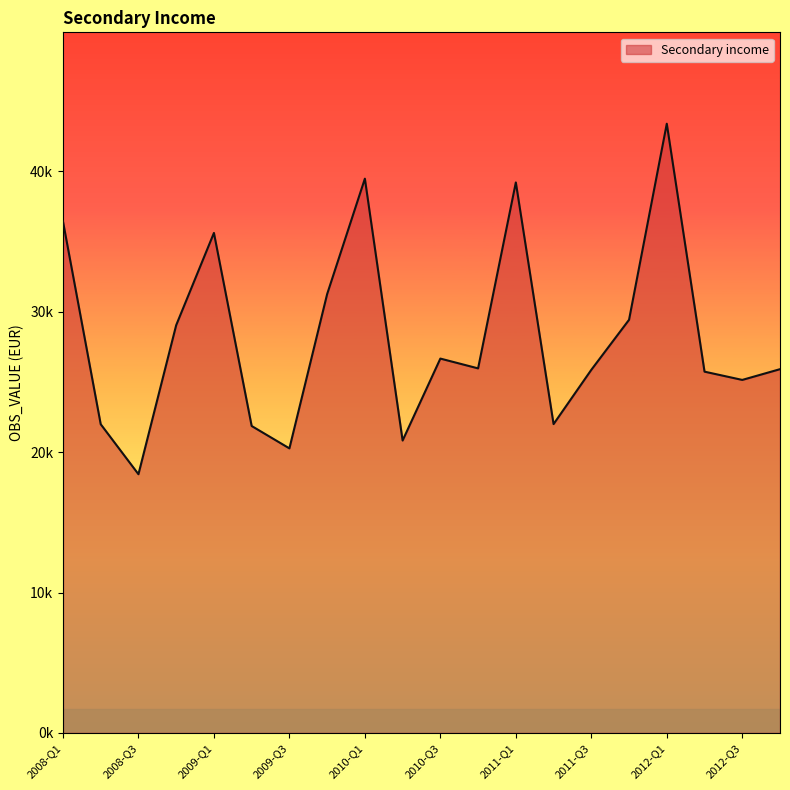

Rank the categories by value from lowest to highest.

2008-Q3, 2009-Q3, 2010-Q2, 2009-Q2, 2008-Q2, 2011-Q2, 2012-Q3, 2012-Q2, 2011-Q3, 2012-Q4, 2010-Q4, 2010-Q3, 2008-Q4, 2011-Q4, 2009-Q4, 2009-Q1, 2008-Q1, 2011-Q1, 2010-Q1, 2012-Q1